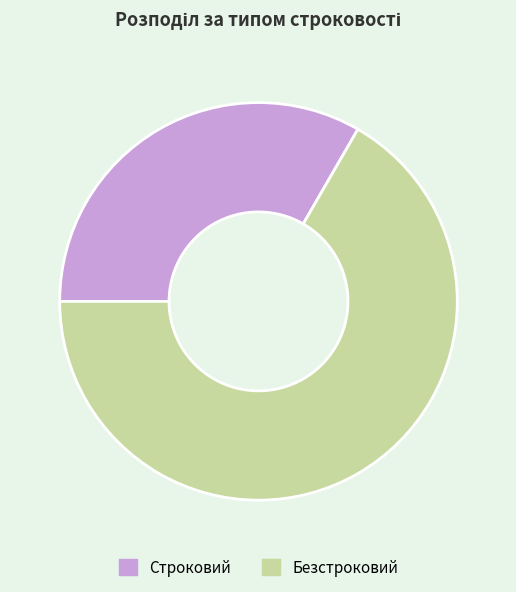

Approximately how many times larger is the value at Строковий compared to Безстроковий?

0.5